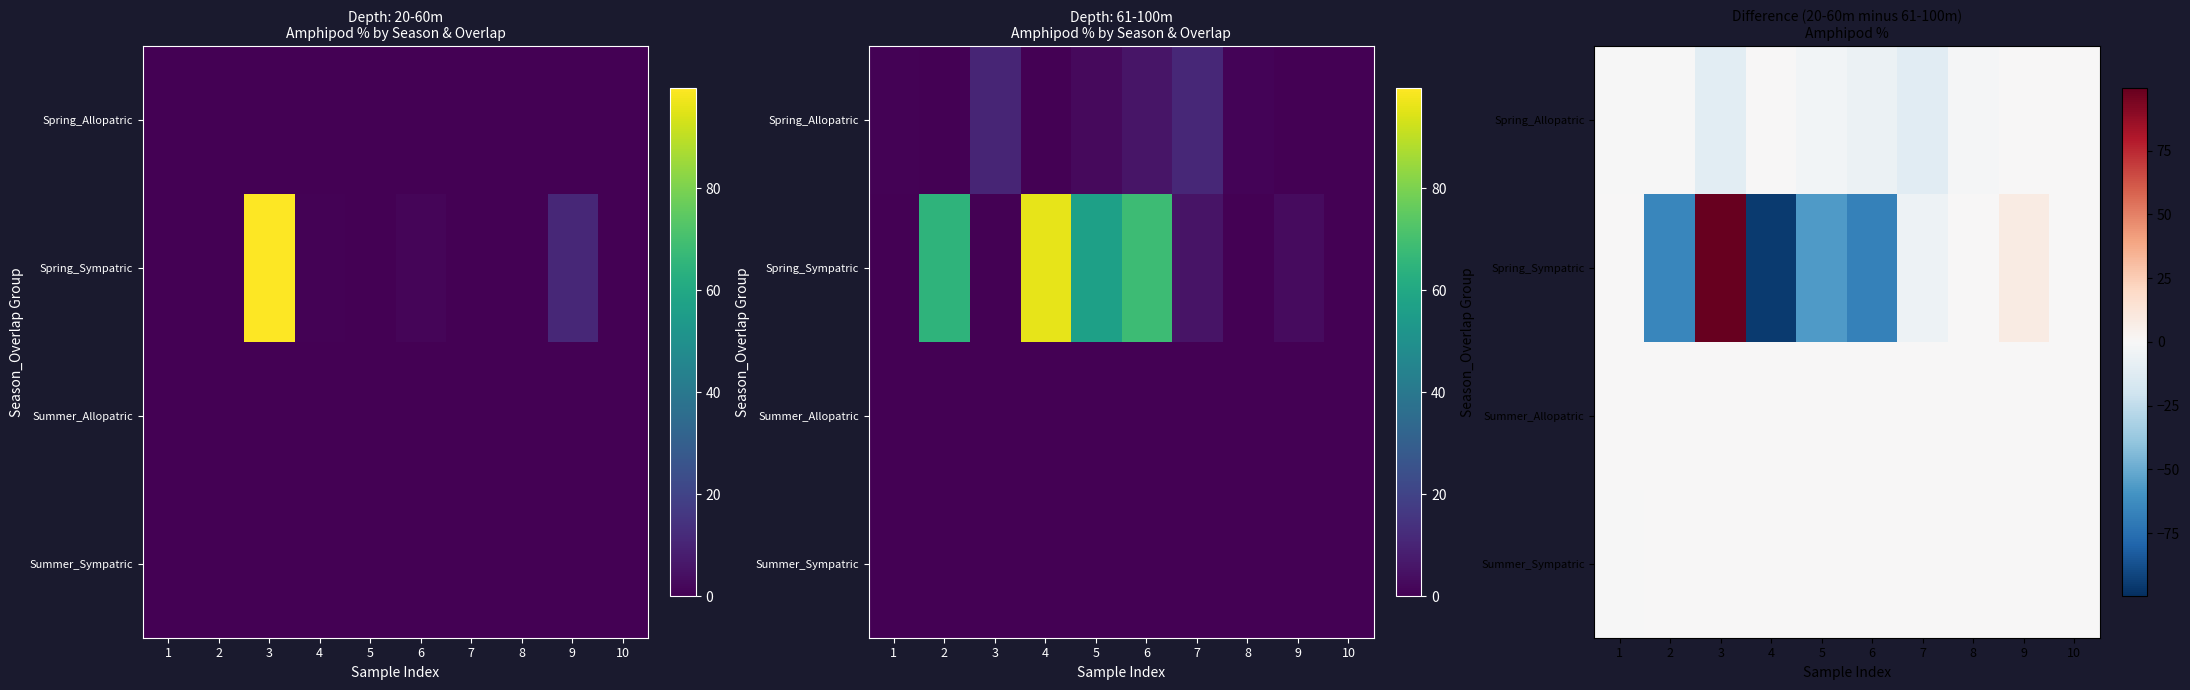

The Spring_Sympatric series shows -19.2 at 2. True or false?

False